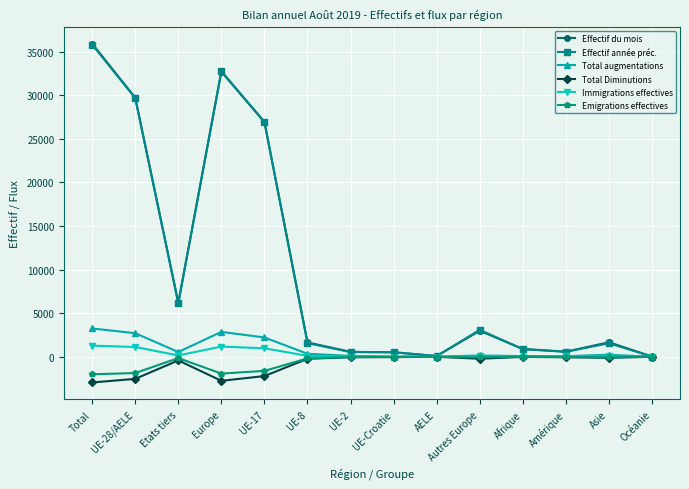

Which series has the largest range (max minus min)?

Effectif du mois